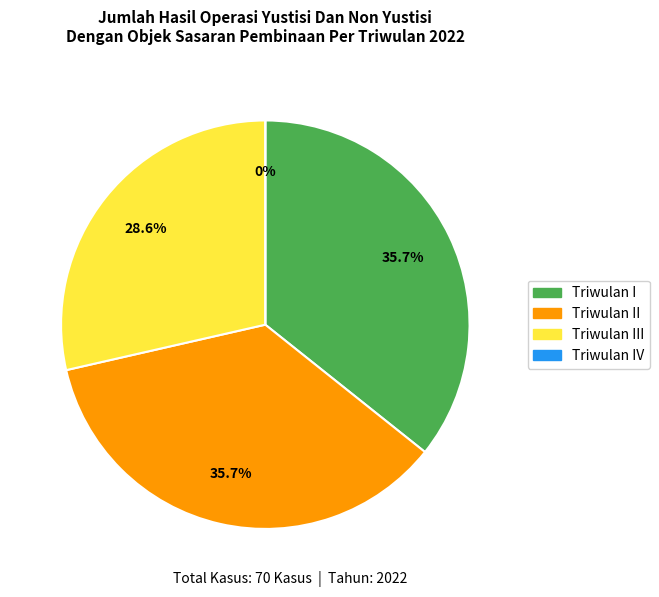

How many segments does this pie chart have?

4